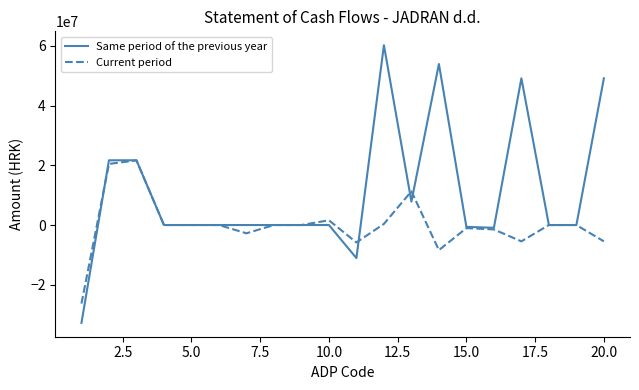

What is the maximum value for Same period of the previous year?

60261626